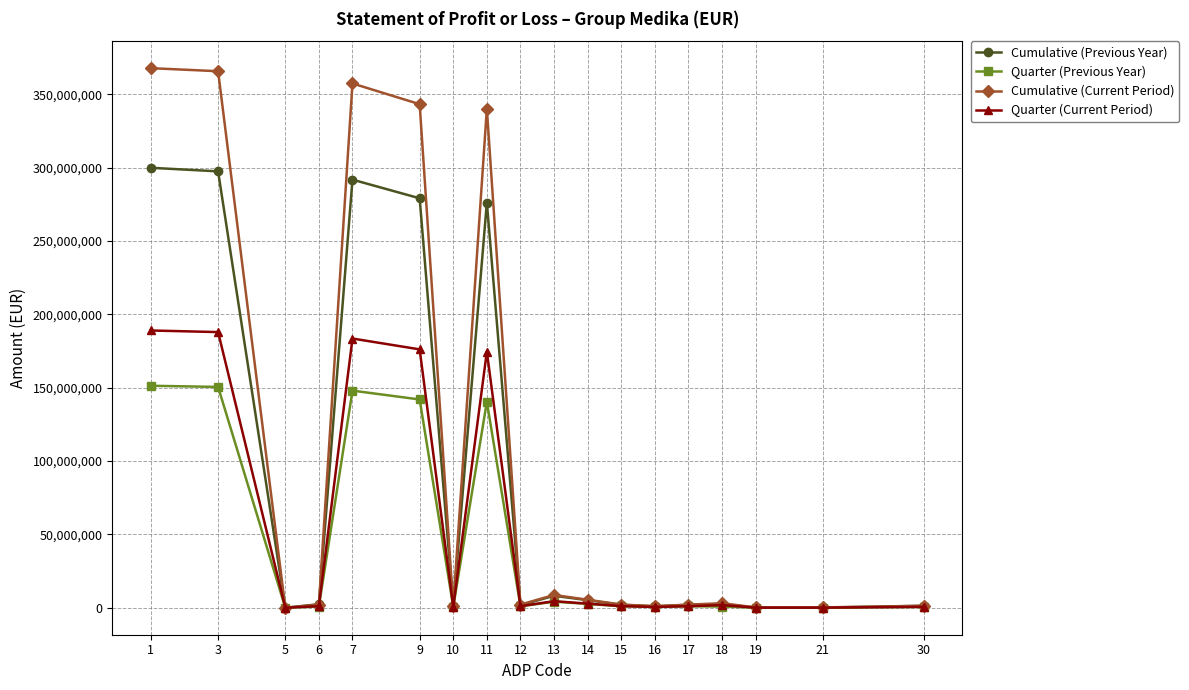

Which series has the largest range (max minus min)?

Cumulative (Current Period)